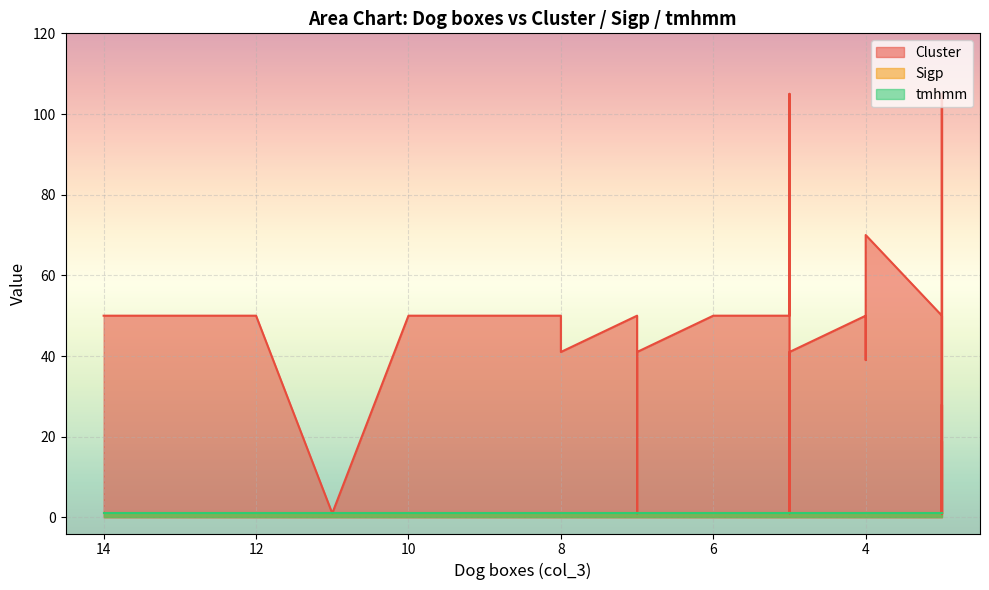

Reading right to left, transcribe all the data shown in this chart.

Cluster: 3=50	3=50	3=1	3=19	3=1	3=105	3=1	3=28	3=1	3=1	3=19	3=39	3=105	4=50	4=50	4=50	4=39	4=70	5=50	5=50	5=50	5=105	5=1	5=1	5=1	5=41	6=50	6=50	7=50	7=1	7=41	8=50	8=41	9=50	10=50	11=1	12=50	14=50
Sigp: 3=1	3=1	3=1	3=1	3=1	3=1	3=1	3=1	3=1	3=1	3=1	3=1	3=1	4=1	4=1	4=1	4=1	4=1	5=1	5=1	5=1	5=1	5=1	5=1	5=1	5=1	6=1	6=1	7=1	7=1	7=1	8=1	8=1	9=1	10=1	11=1	12=1	14=1
tmhmm: 3=1	3=1	3=1	3=1	3=1	3=1	3=1	3=1	3=1	3=1	3=1	3=1	3=1	4=1	4=1	4=1	4=1	4=1	5=1	5=1	5=1	5=1	5=1	5=1	5=1	5=1	6=1	6=1	7=1	7=1	7=1	8=1	8=1	9=1	10=1	11=1	12=1	14=1